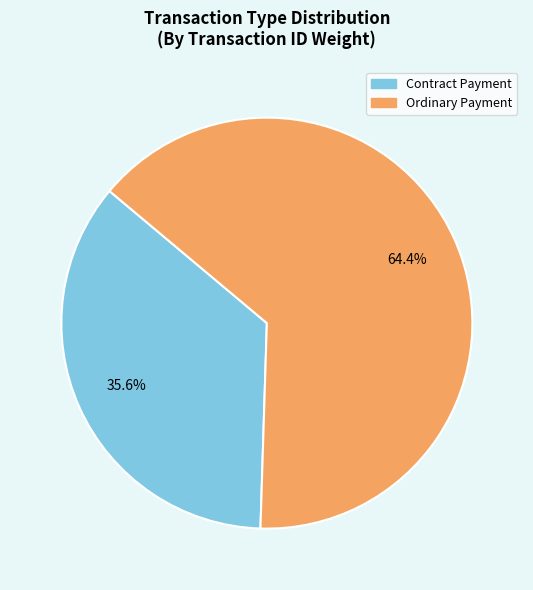

The Contract Payment slice represents 36% of the pie. True or false?

True